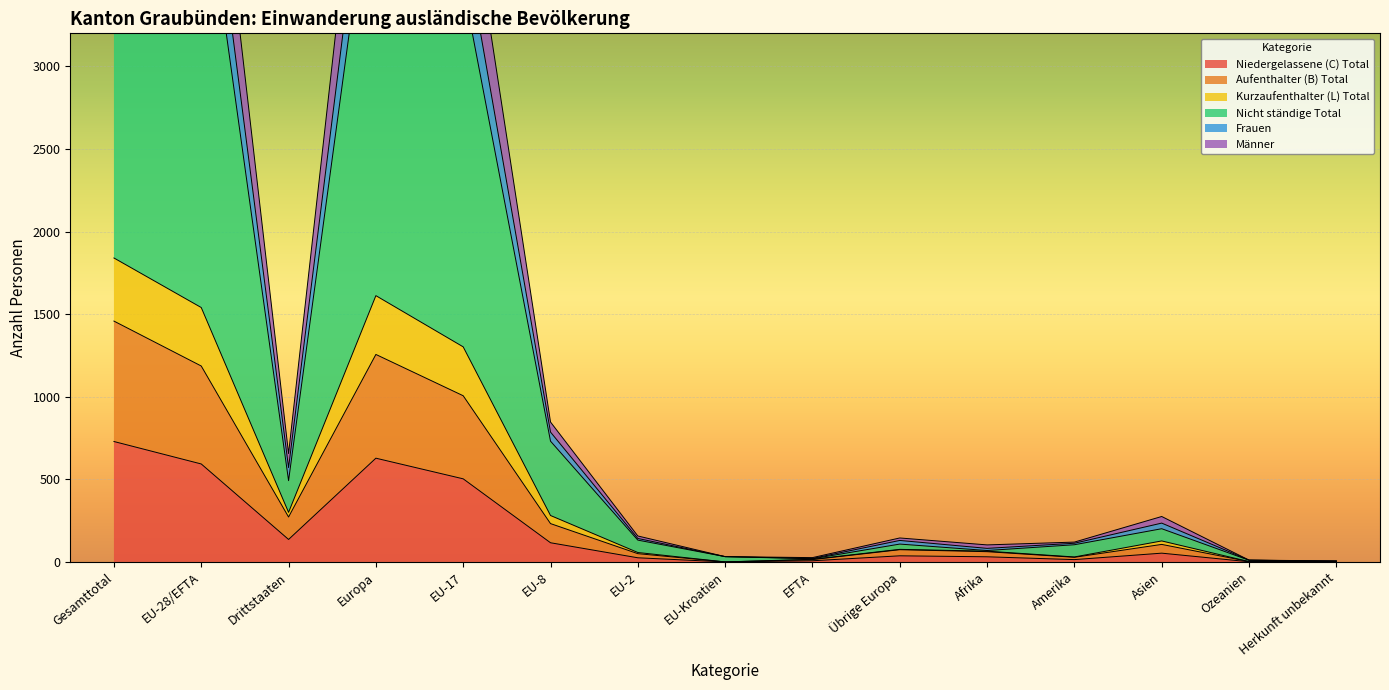

Count the number of data series in this chart.

6